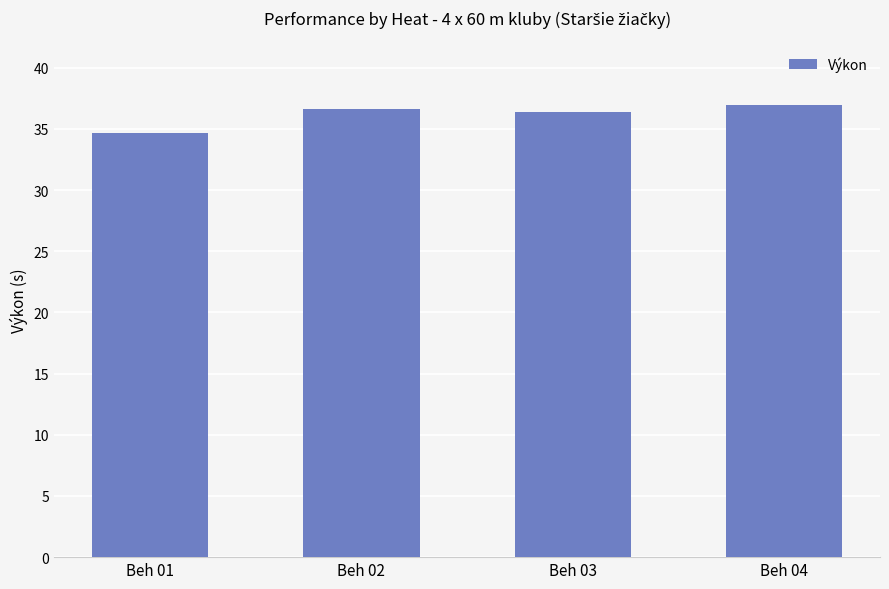

What is the average value?

36.2